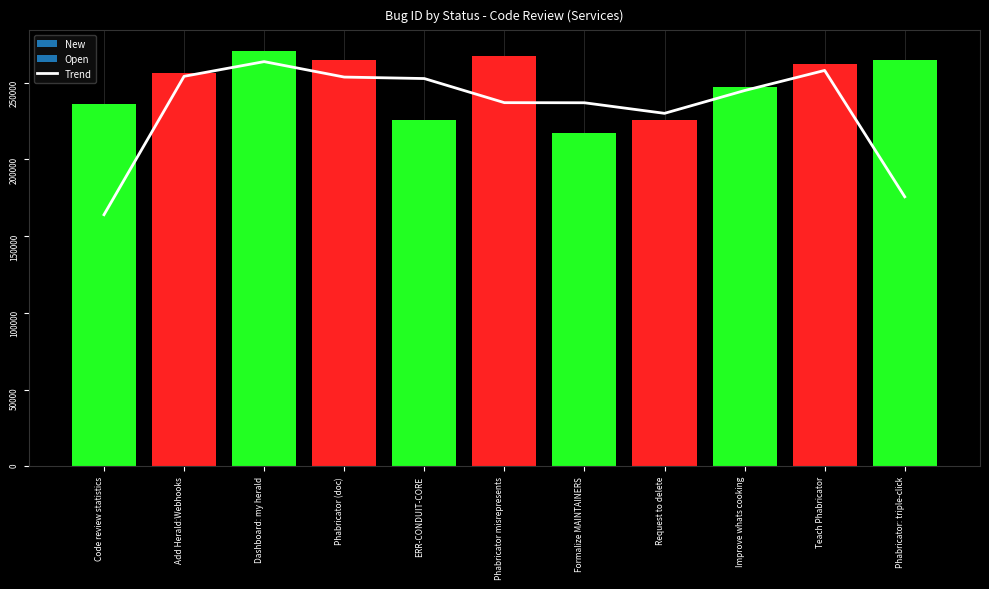

Reading right to left, what are all the values shown in this chart?

175584.0	257887.0	244785.7	229940.3	236828.0	236898.3	252603.0	253566.3	263625.7	254055.3	163901.3